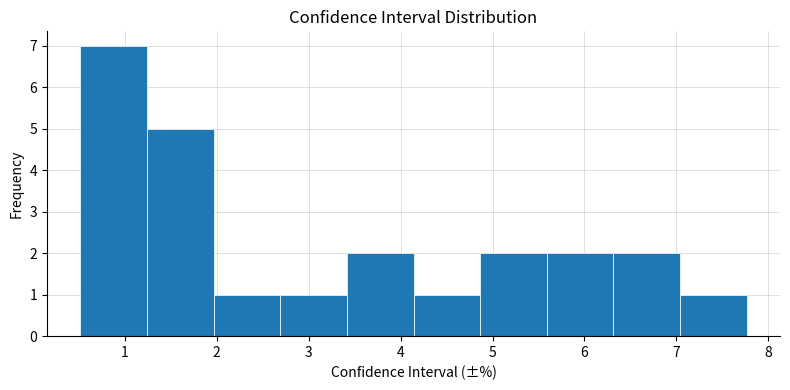

Which range on the x-axis has the tallest bar?

0.5 to 1.2